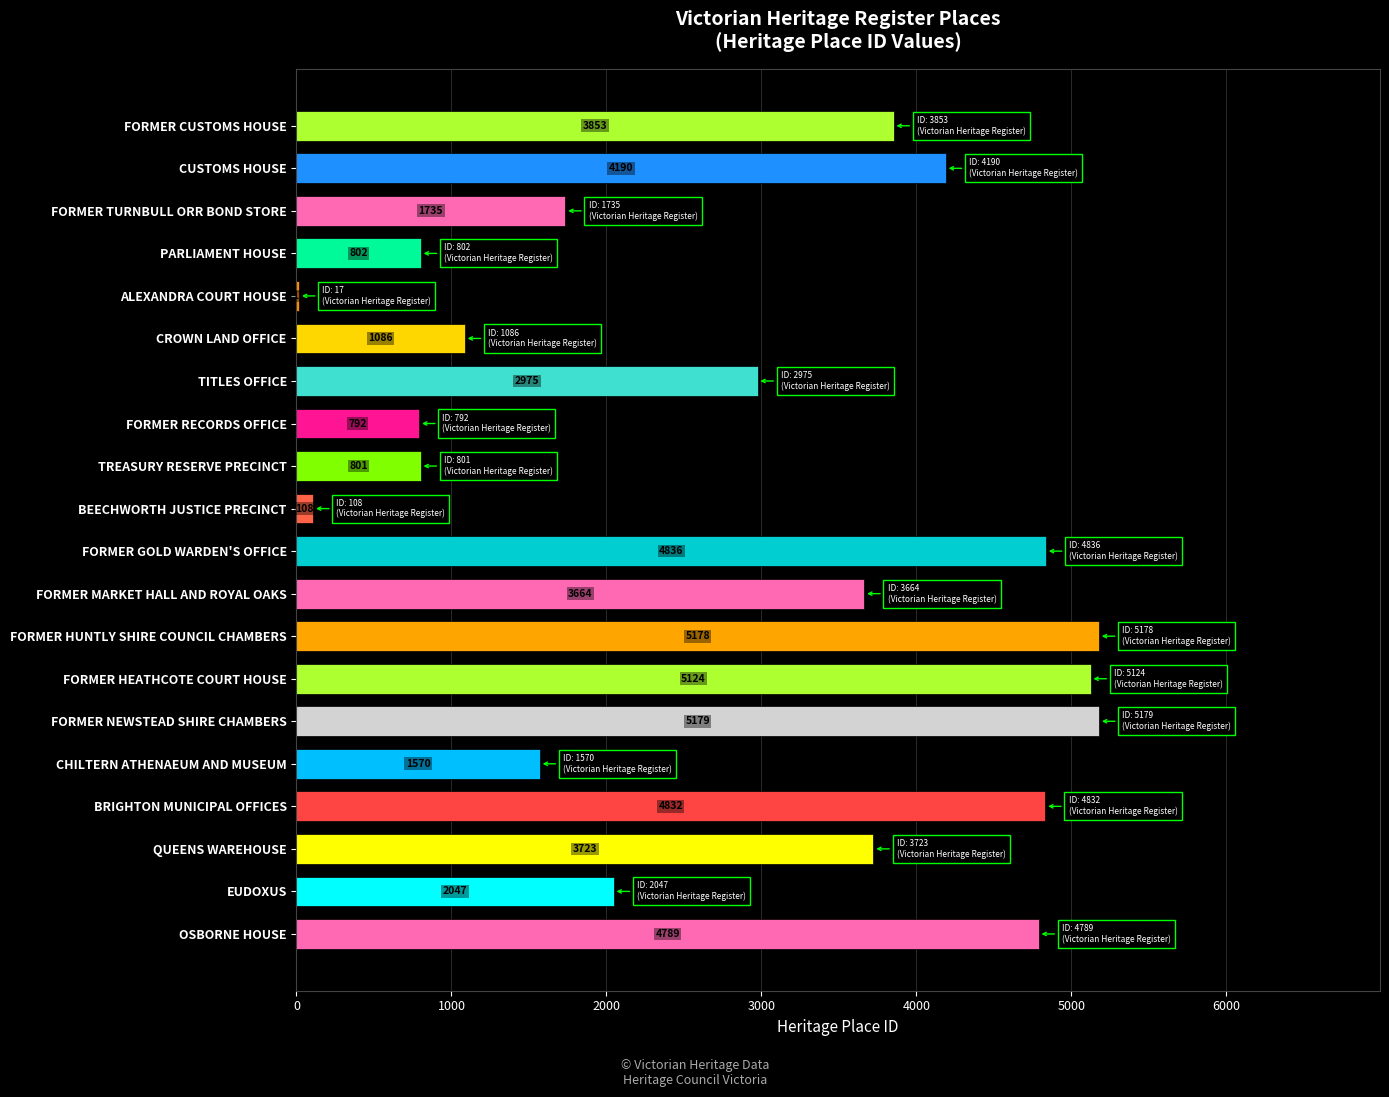

Reading bottom to top, extract all data points from this chart.

OSBORNE HOUSE=4789	EUDOXUS=2047	QUEENS WAREHOUSE=3723	BRIGHTON MUNICIPAL OFFICES=4832	CHILTERN ATHENAEUM AND MUSEUM=1570	FORMER NEWSTEAD SHIRE CHAMBERS=5179	FORMER HEATHCOTE COURT HOUSE=5124	FORMER HUNTLY SHIRE COUNCIL CHAMBERS=5178	FORMER MARKET HALL AND ROYAL OAKS=3664	FORMER GOLD WARDEN'S OFFICE=4836	BEECHWORTH JUSTICE PRECINCT=108	TREASURY RESERVE PRECINCT=801	FORMER RECORDS OFFICE=792	TITLES OFFICE=2975	CROWN LAND OFFICE=1086	ALEXANDRA COURT HOUSE=17	PARLIAMENT HOUSE=802	FORMER TURNBULL ORR BOND STORE=1735	CUSTOMS HOUSE=4190	FORMER CUSTOMS HOUSE=3853